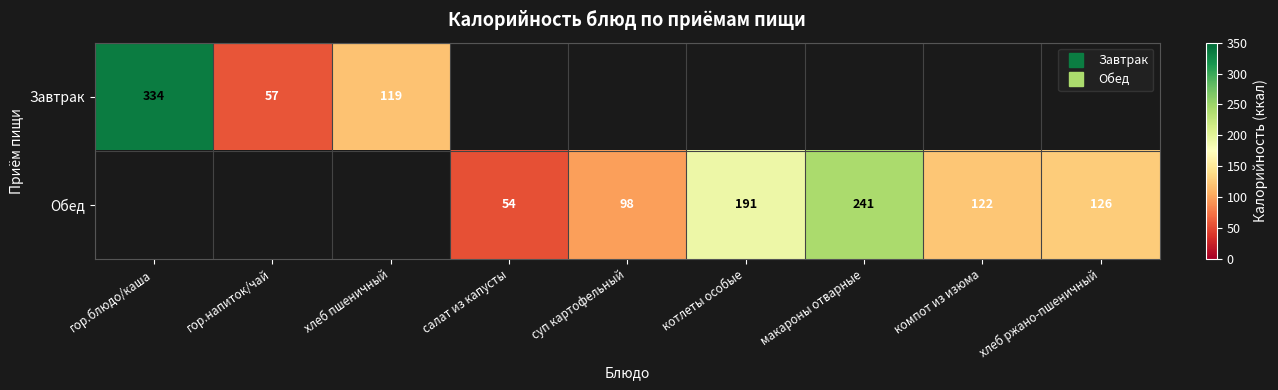

Which series has the largest range (max minus min)?

Завтрак